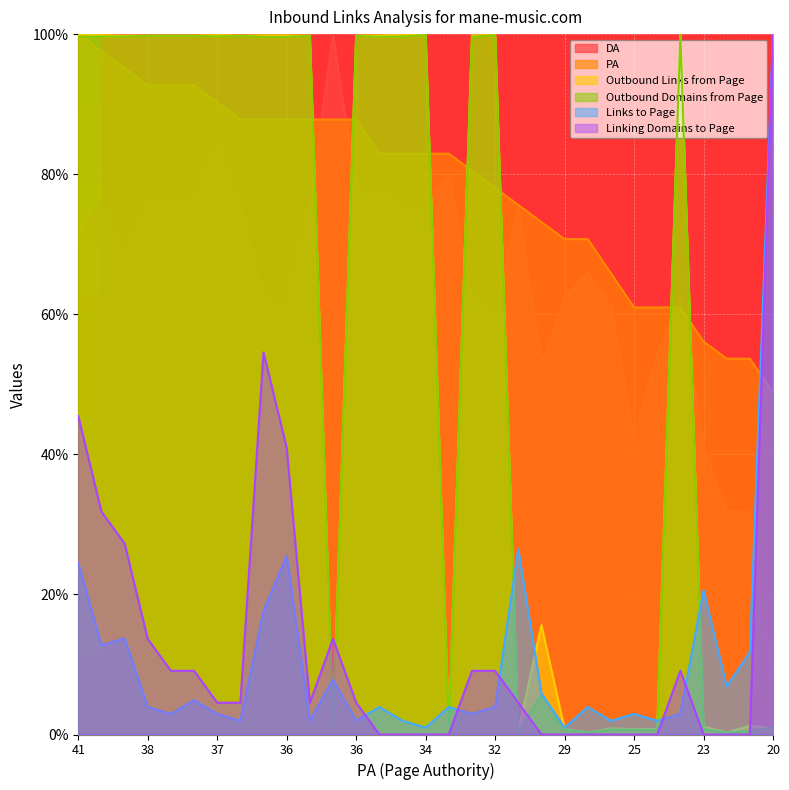

True or false: Outbound Domains from Page has more than 2 interior local peaks.

True